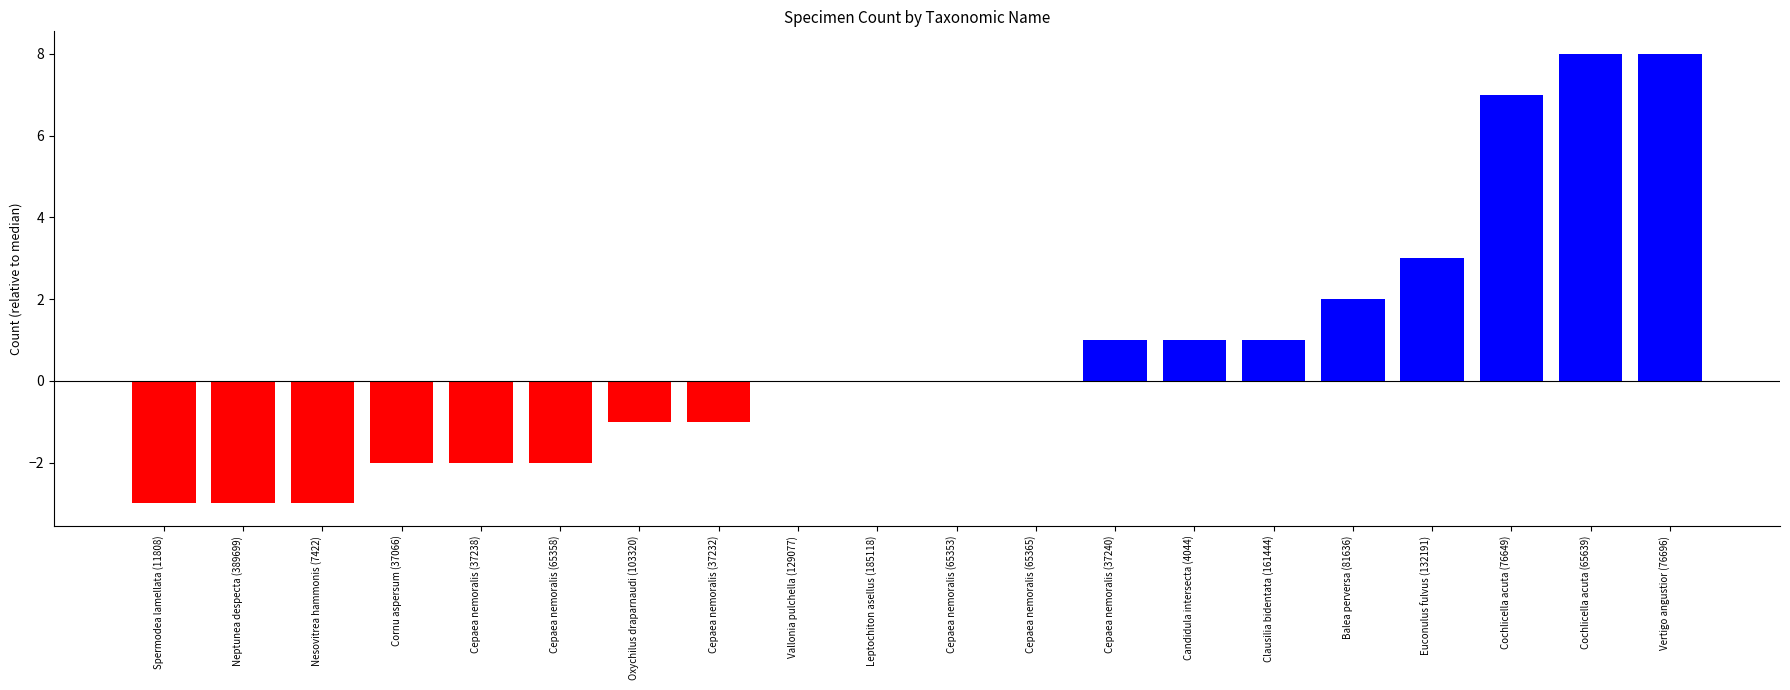

Reading left to right, list all the values displayed in this chart.

-3	-3	-3	-2	-2	-2	-1	-1	0	0	0	0	1	1	1	2	3	7	8	8